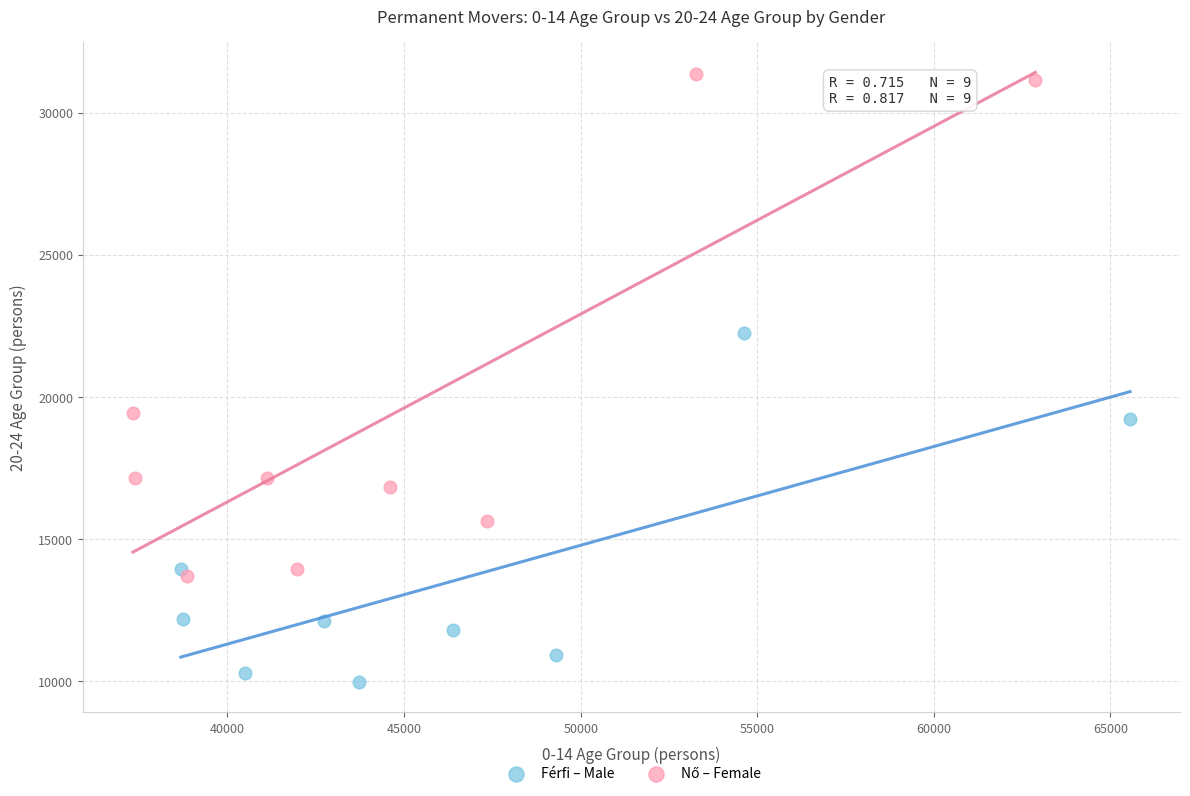

Which series reaches the minimum Y coordinate?

Férfi – Male